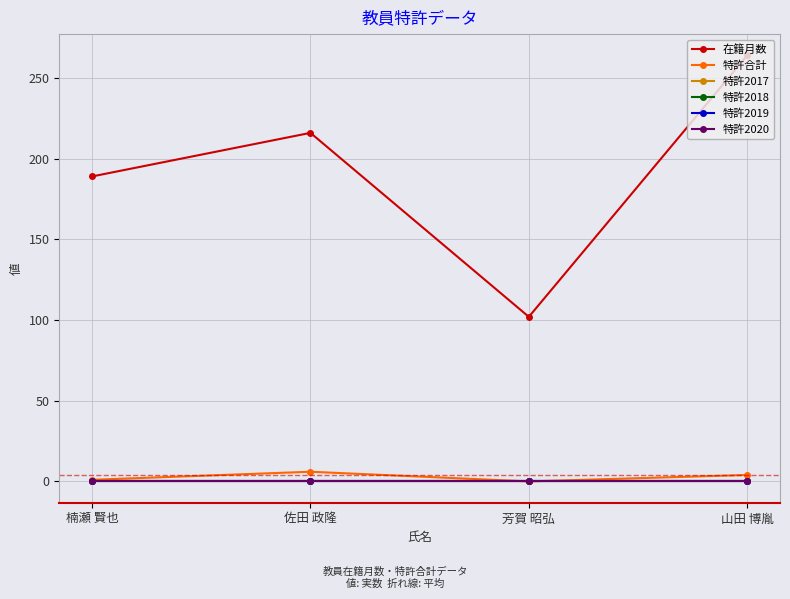

At which category does 特許合計 reach its first local valley?

芳賀 昭弘